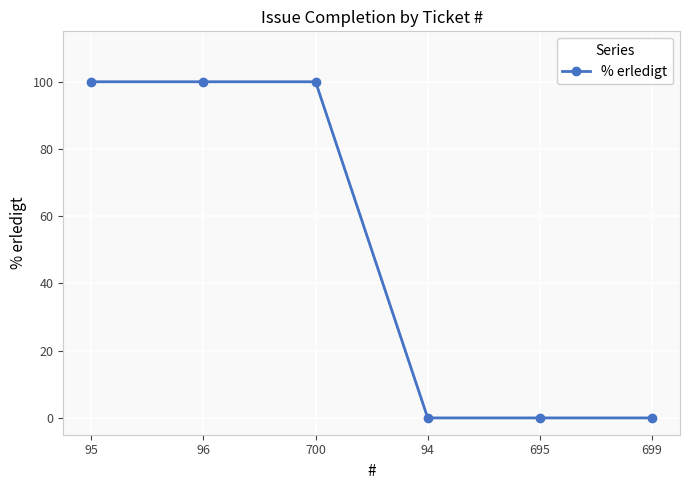

True or false: the data shows 48 at 94.

False